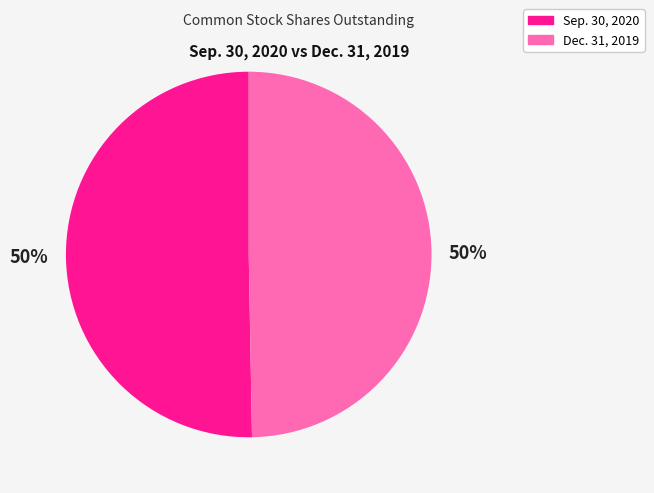

How many segments does this pie chart have?

2